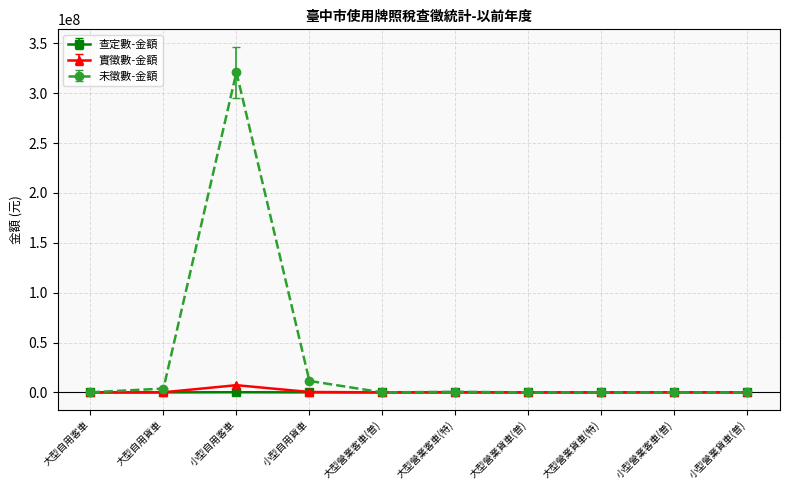

Rank the series at 小型自用客車 from highest to lowest value.

未徵數-金額, 實徵數-金額, 查定數-金額